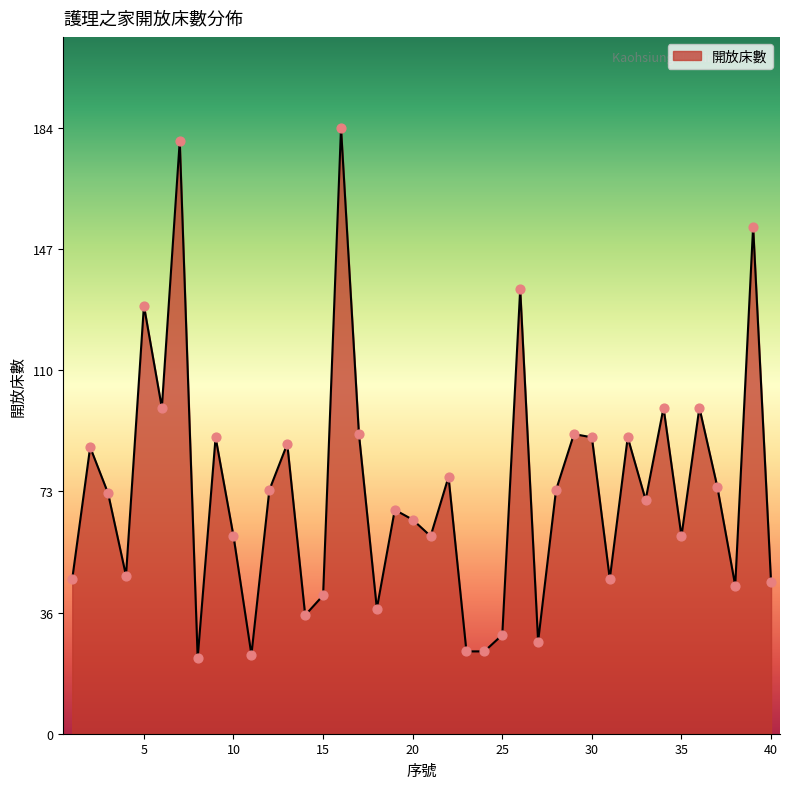

What is the difference between the maximum and minimum values?

161